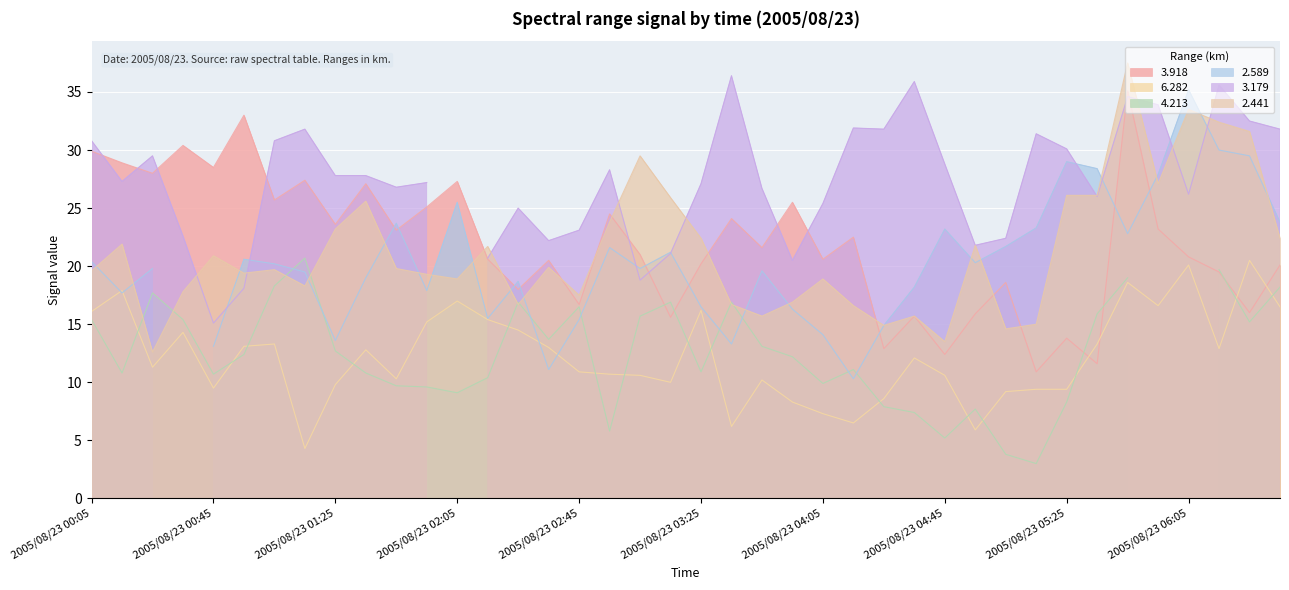

At which label does 6.282 first exceed 12?

2005/08/23 00:05